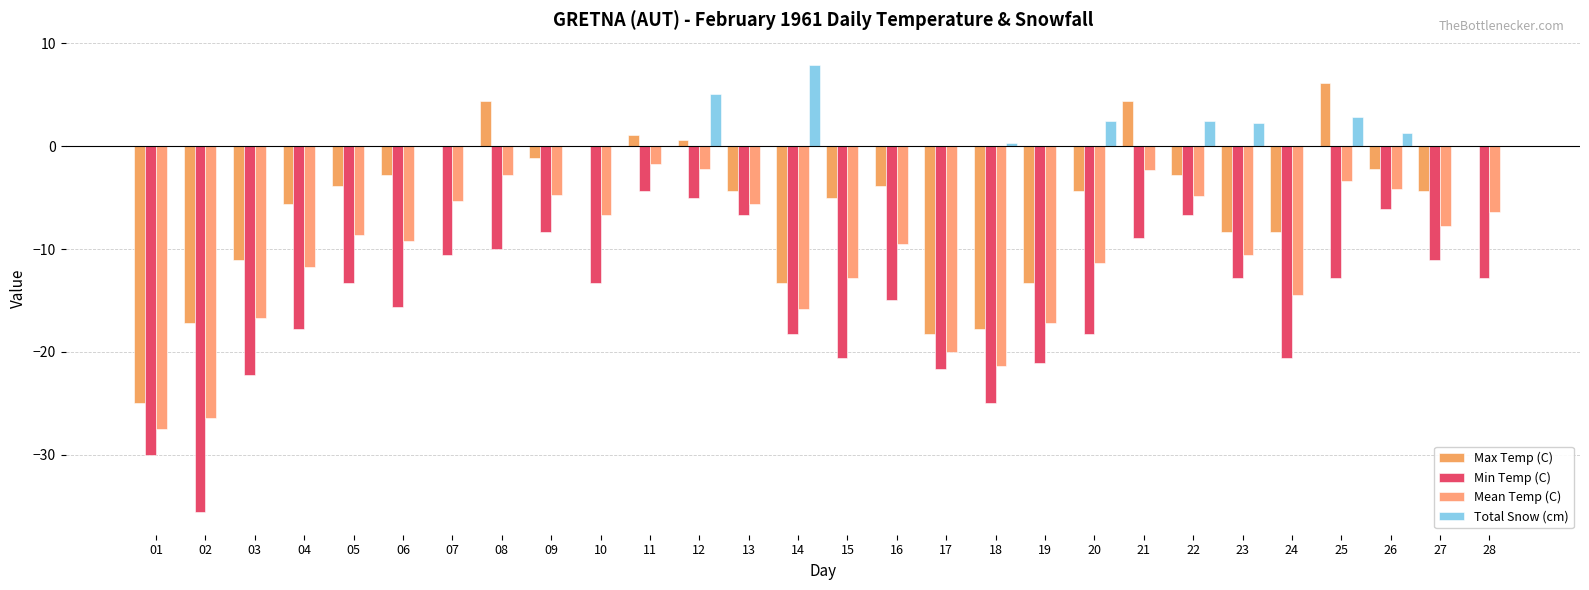

What is the difference between the highest and lowest values at 21?

13.3